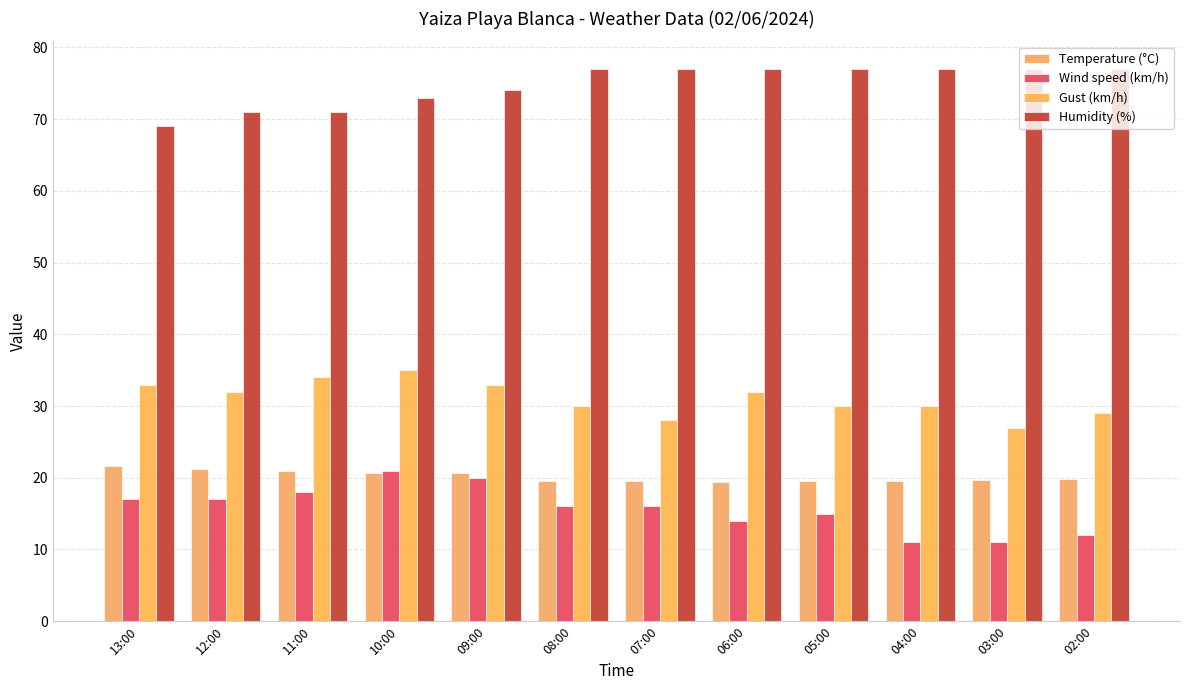

What are all the series names shown in the legend?

Temperature (°C), Wind speed (km/h), Gust (km/h), Humidity (%)